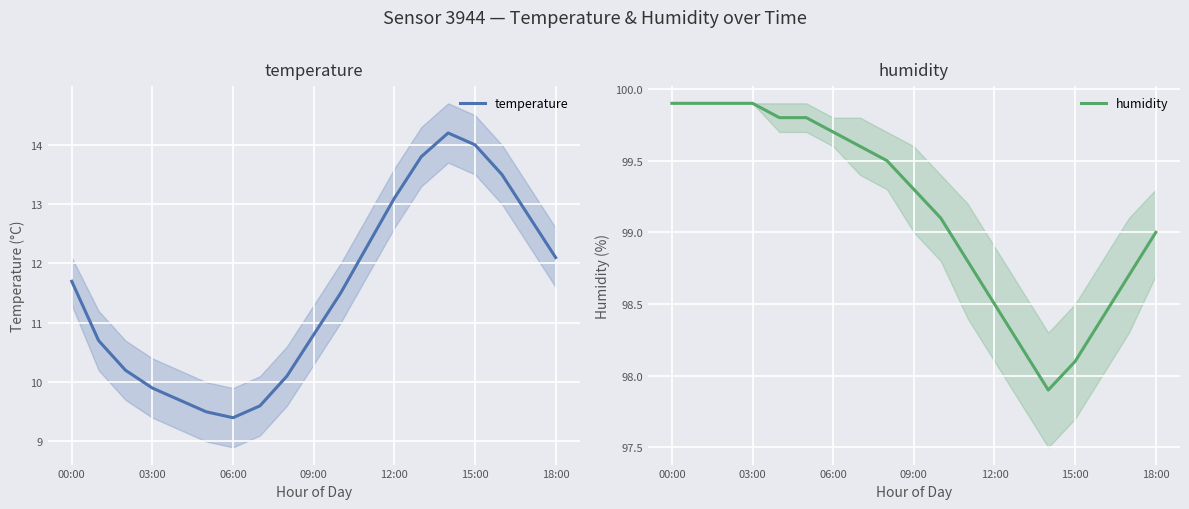

True or false: humidity and temperature intersect in this chart.

False